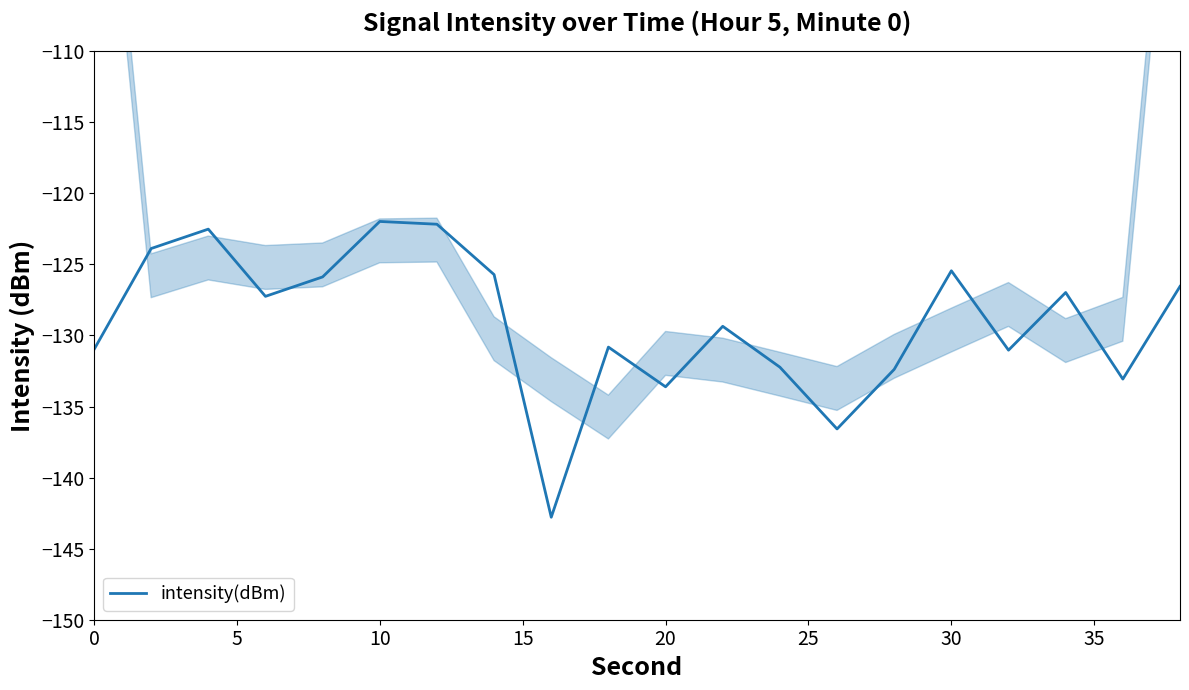

What is the minimum value shown in the chart?

-142.8